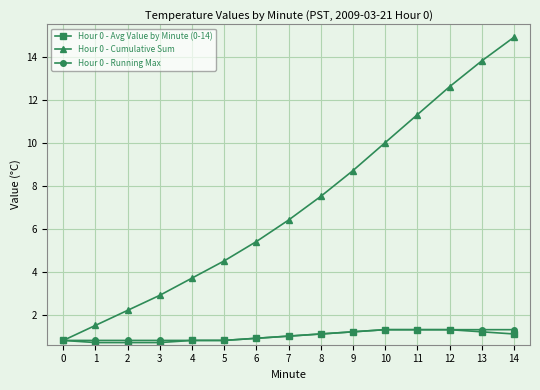

What is the difference between the second highest and minimum values in the Hour 0 - Running Max series?

0.5